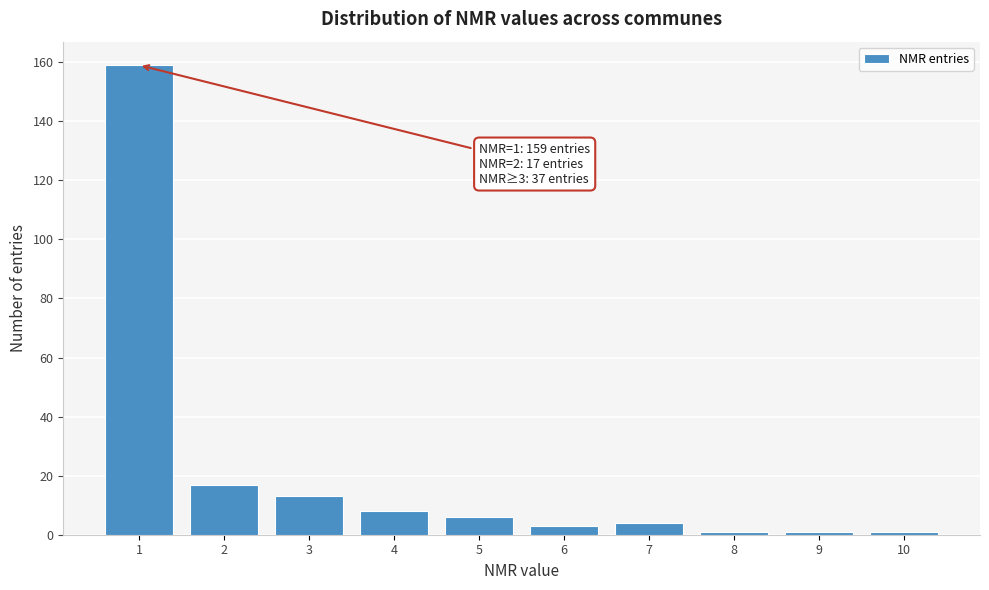

Reading left to right, what are all the values shown in this chart?

159	17	13	8	6	3	4	1	1	1